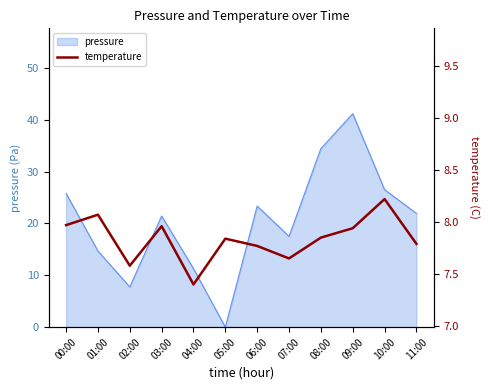

List the labels in order of value, largest first.

10:00, 01:00, 00:00, 03:00, 09:00, 08:00, 05:00, 11:00, 06:00, 07:00, 02:00, 04:00